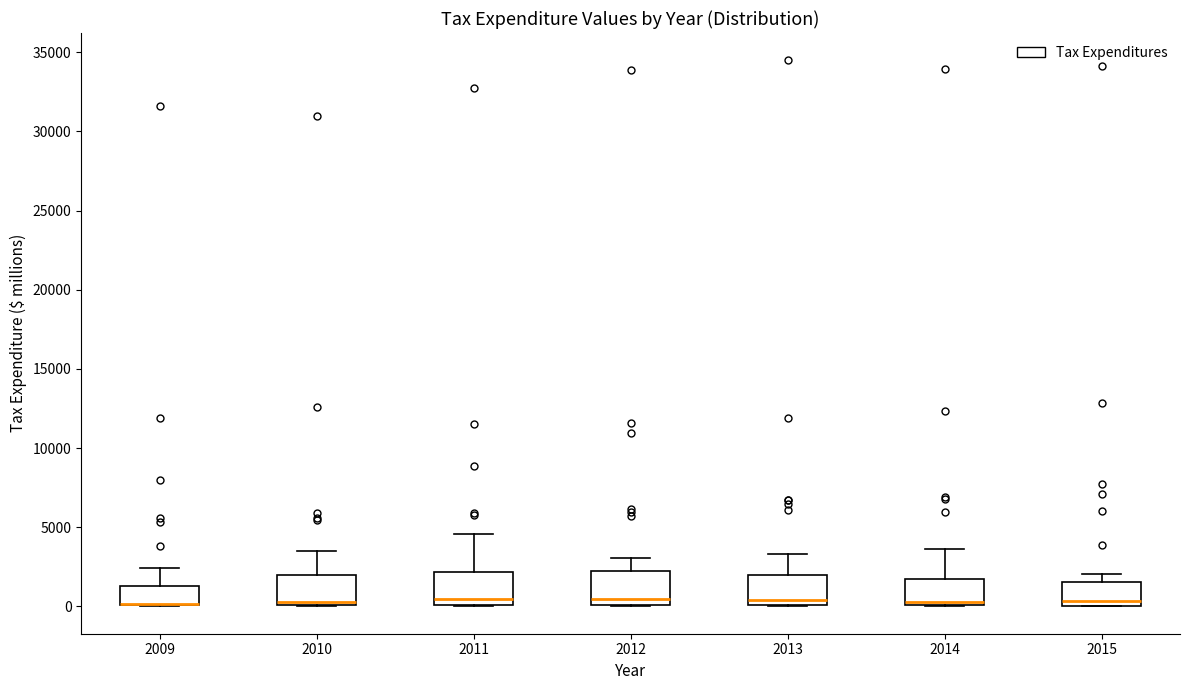

Reading left to right, read every box against the y-axis: the position of its median line, the range the box covers, and the ends of its whiskers. The values are not printed on the chart, so give them approximately, as read against the axis.

2009: median 0 (drawn on the box's lower edge), box 0 to 1500, whiskers 0 to 2500
2010: median 500, box 0 to 2000, whiskers 0 to 3500
2011: median 500, box 0 to 2000, whiskers 0 to 4500
2012: median 500, box 0 to 2500, whiskers 0 to 3000
2013: median 500, box 0 to 2000, whiskers 0 to 3500
2014: median 500, box 0 to 1500, whiskers 0 to 3500
2015: median 500, box 0 to 1500, whiskers 0 to 2000